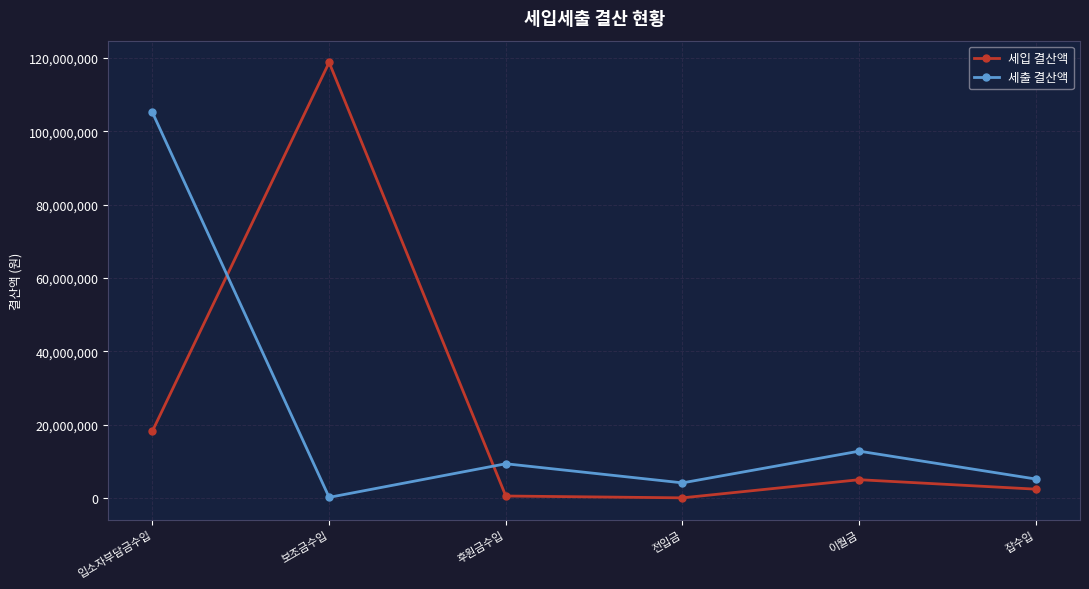

Where is the first local minimum for 세출 결산액?

보조금수입